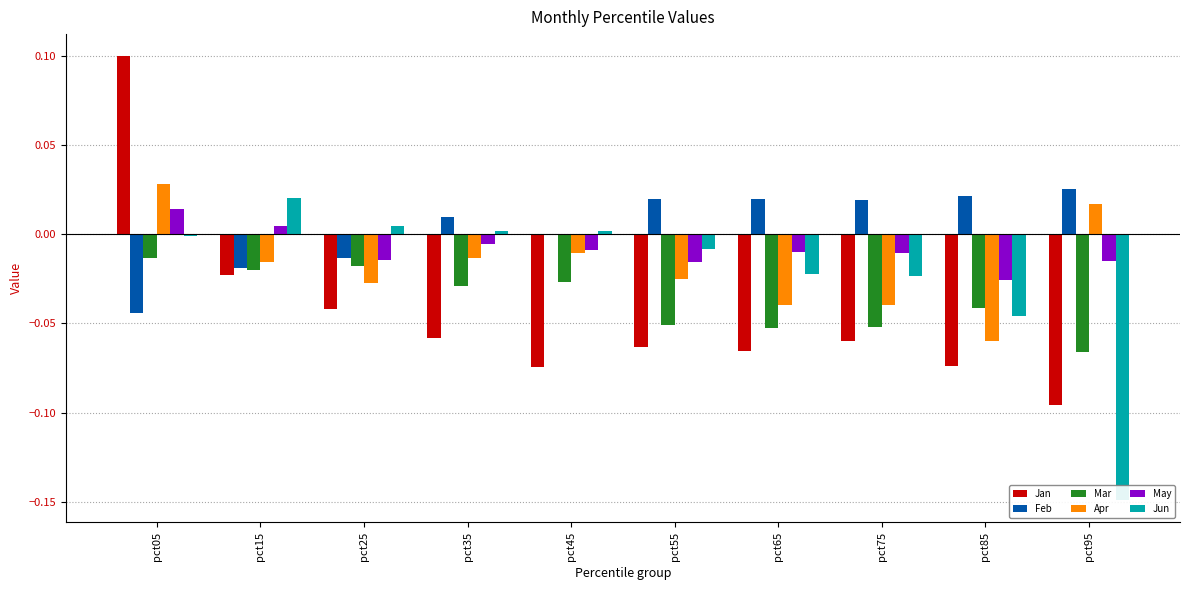

Where does the May series first go above 0?

pct05